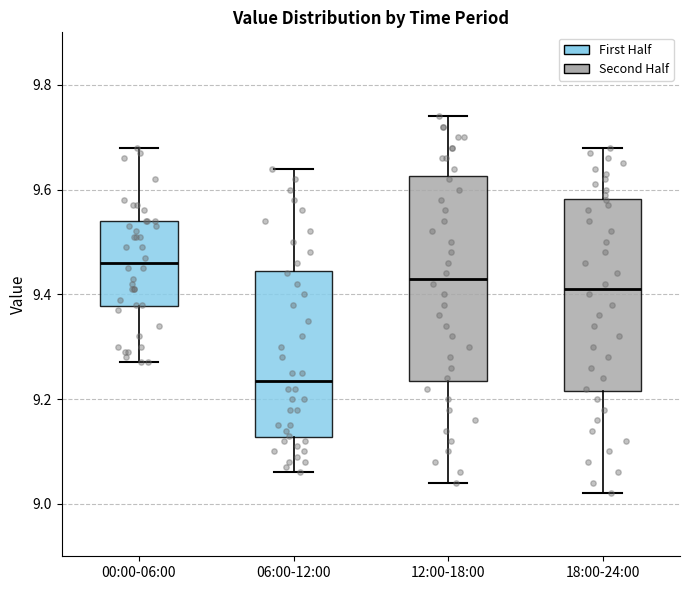

Reading left to right, transcribe this box plot: for each box, give where its median line is, the range the box spans, and where its two whiskers end, as read against the y-axis. The values are not printed on the chart, so give them approximately, as read against the axis.

00:00-06:00: median 9.46, box 9.38 to 9.54, whiskers 9.28 to 9.68
06:00-12:00: median 9.24, box 9.12 to 9.44, whiskers 9.06 to 9.64
12:00-18:00: median 9.44, box 9.24 to 9.62, whiskers 9.04 to 9.74
18:00-24:00: median 9.42, box 9.22 to 9.58, whiskers 9.02 to 9.68